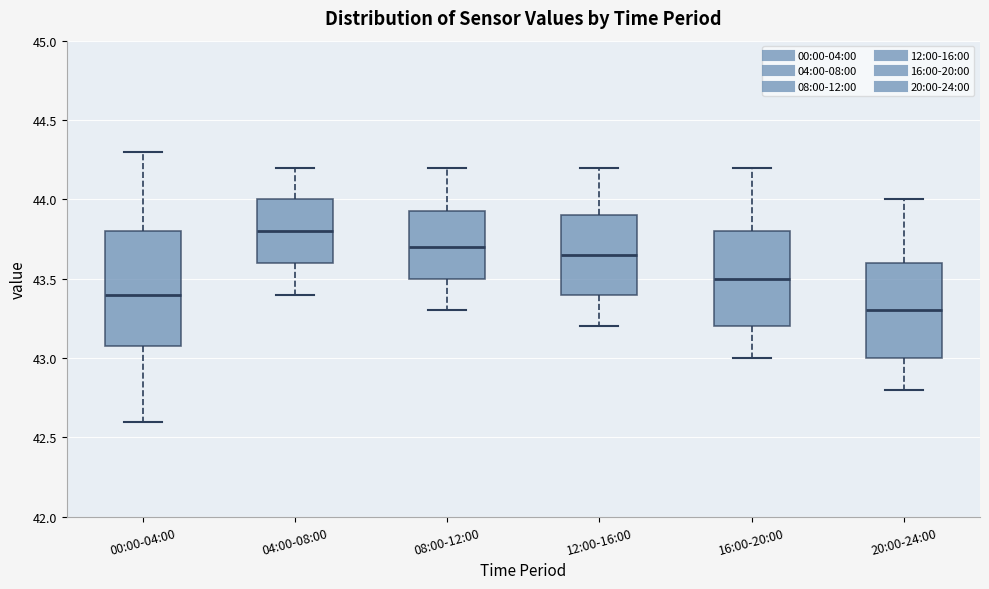

Reading left to right, transcribe this box plot: for each box, give where its median line is, the range the box spans, and where its two whiskers end, as read against the y-axis. The values are not printed on the chart, so give them approximately, as read against the axis.

00:00-04:00: median 43.40, box 43.10 to 43.80, whiskers 42.60 to 44.30
04:00-08:00: median 43.80, box 43.60 to 44.00, whiskers 43.40 to 44.20
08:00-12:00: median 43.70, box 43.50 to 43.95, whiskers 43.30 to 44.20
12:00-16:00: median 43.65, box 43.40 to 43.90, whiskers 43.20 to 44.20
16:00-20:00: median 43.50, box 43.20 to 43.80, whiskers 43.00 to 44.20
20:00-24:00: median 43.30, box 43.00 to 43.60, whiskers 42.80 to 44.00